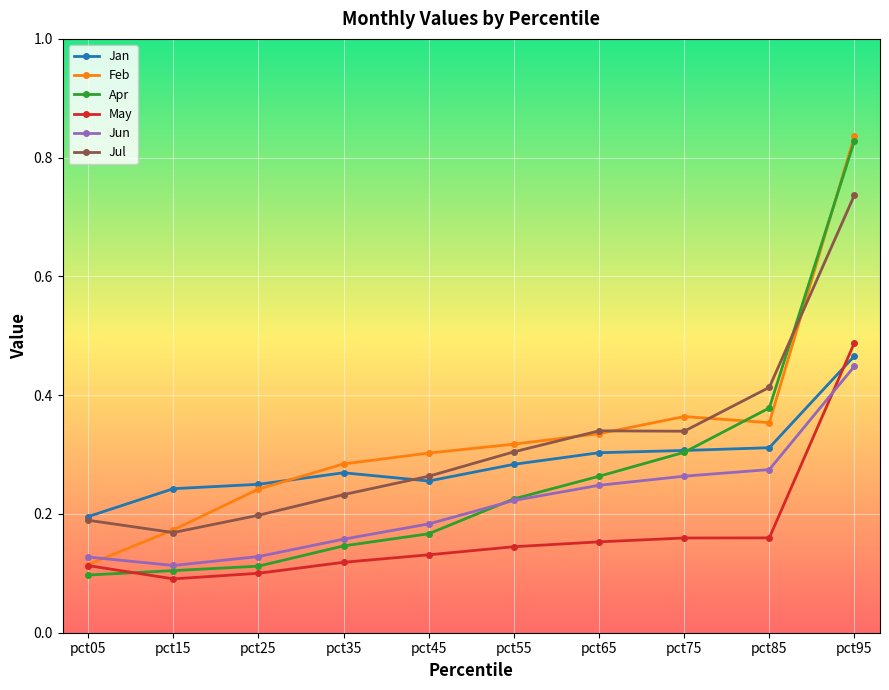

Which label corresponds to the largest value in the chart?

pct95